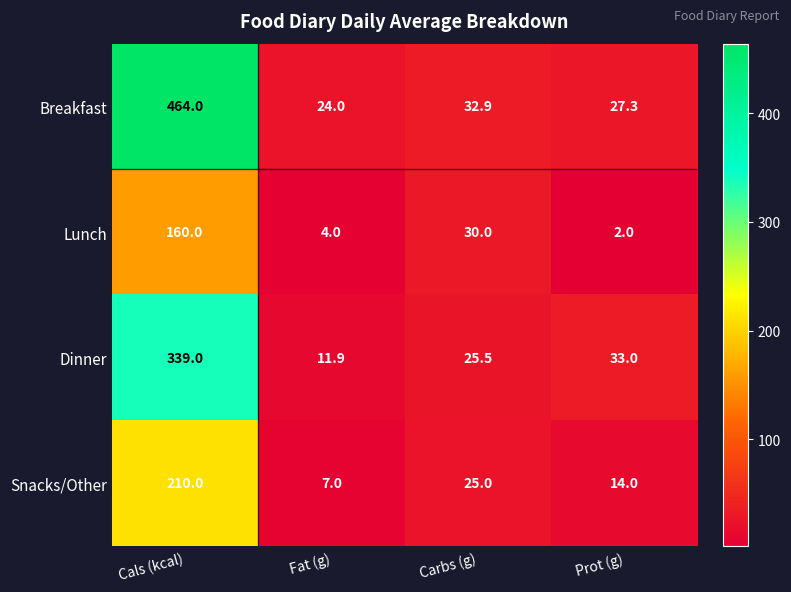

Where does the Snacks/Other series first go above 25?

Cals (kcal)